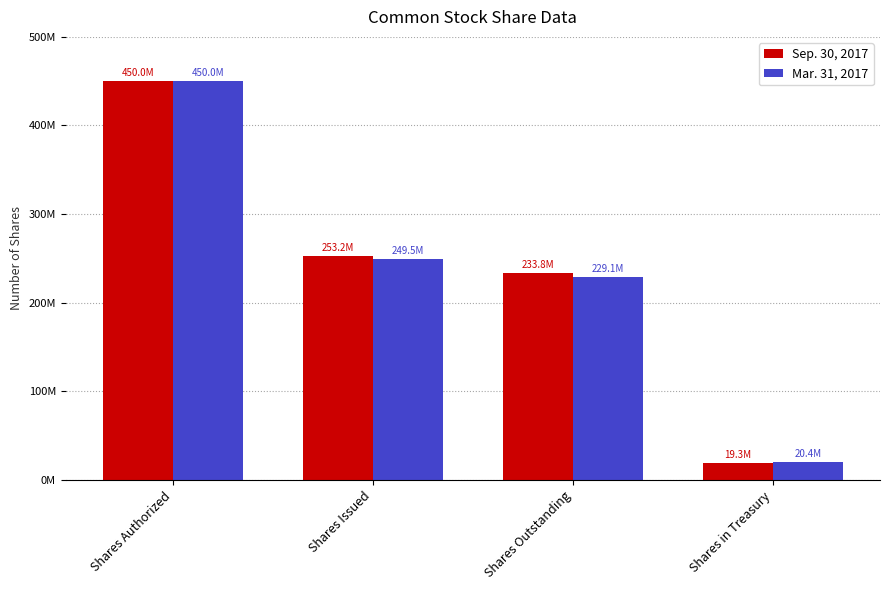

Which series changed the most between Shares Issued and Shares in Treasury?

Sep. 30, 2017